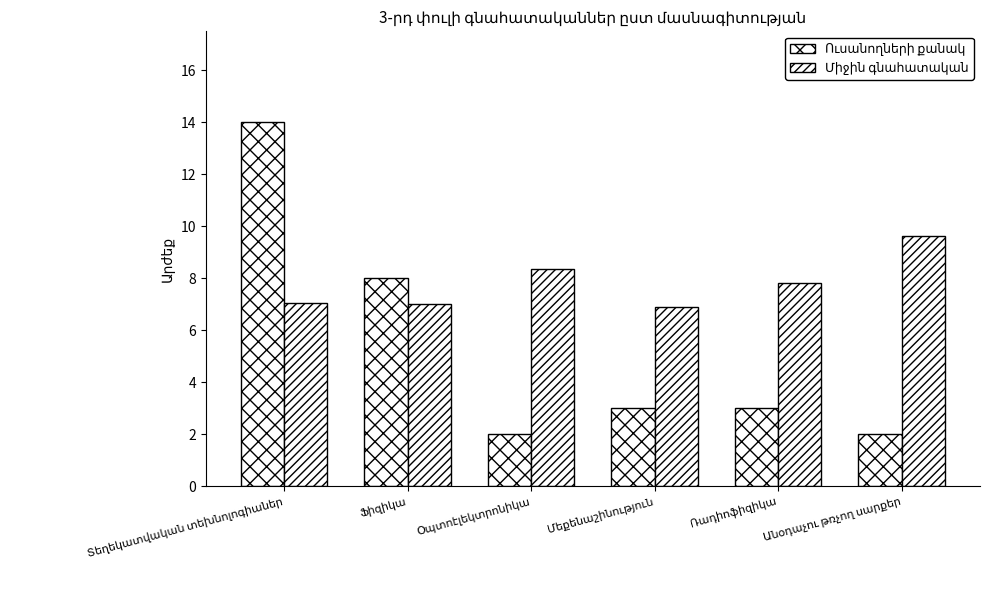

The Միջին գնահատական series shows 6.9 at Մեքենաշինություն. True or false?

True